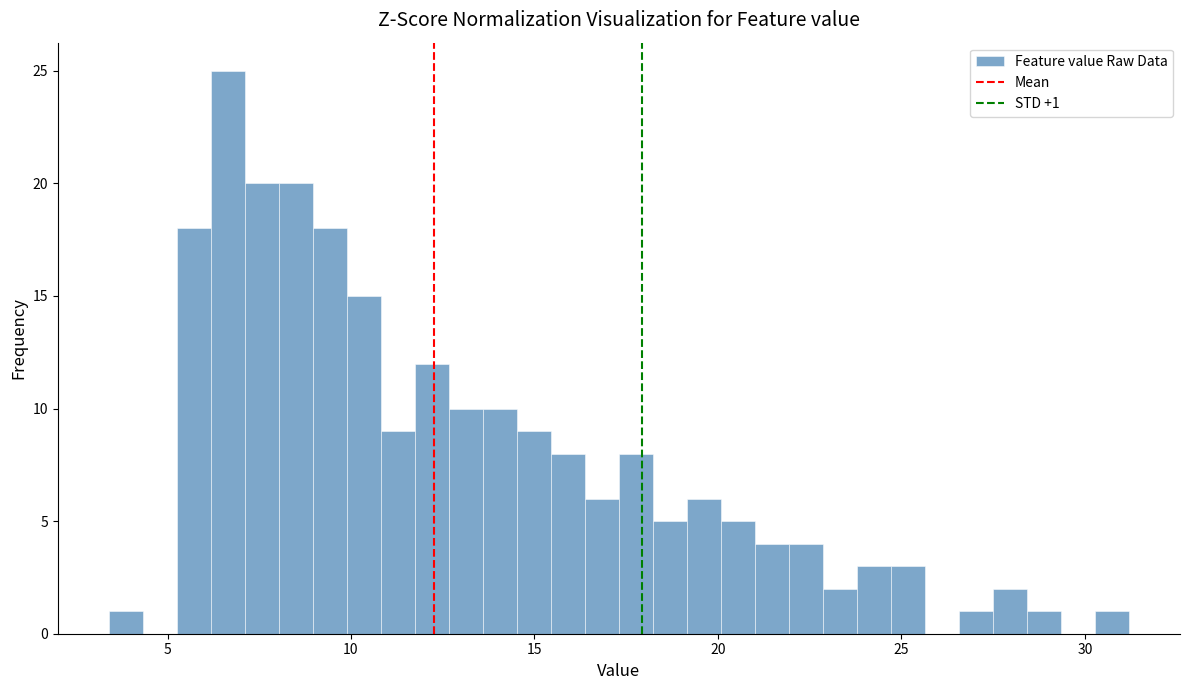

Read against the x-axis, roughly where is the centre of the tallest bar?

6.5